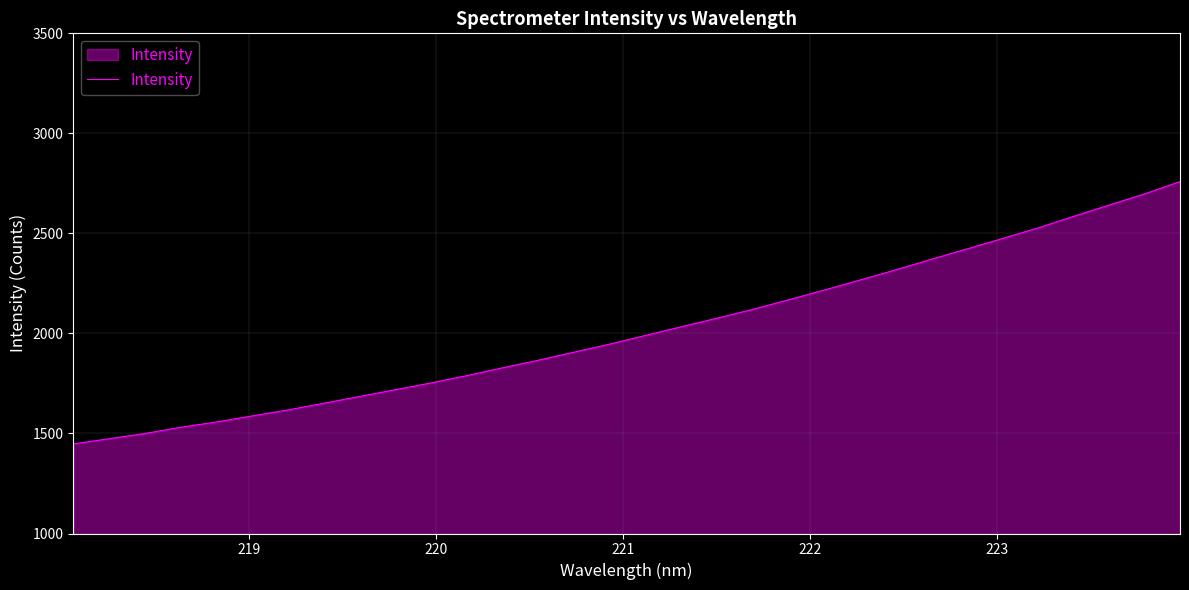

What is the difference between the maximum and minimum values?

1311.3